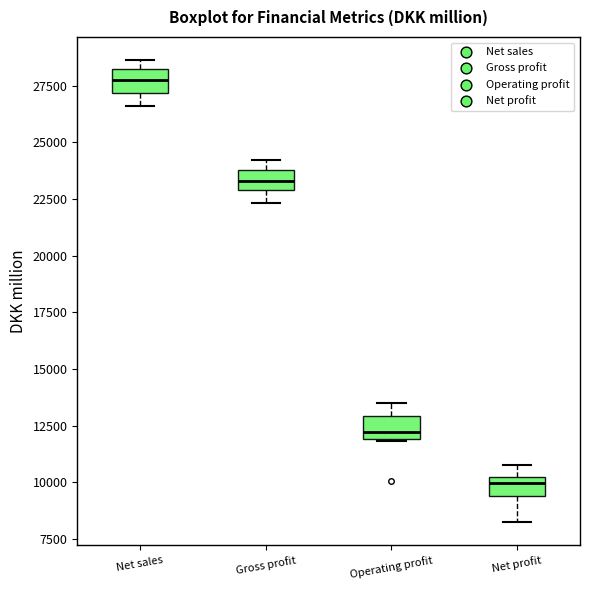

Which box's median line is the highest?

Net sales